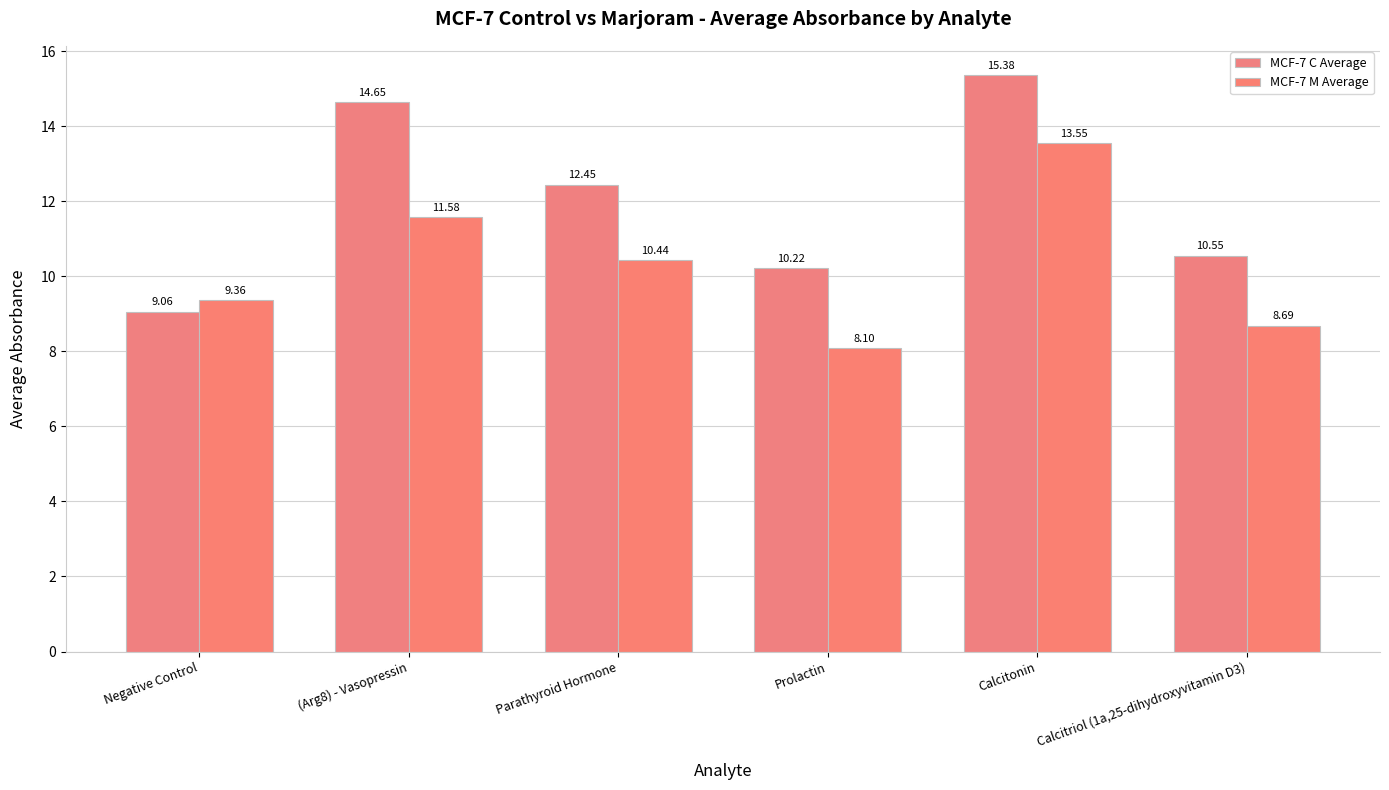

At how many categories does at least one series exceed 14?

2